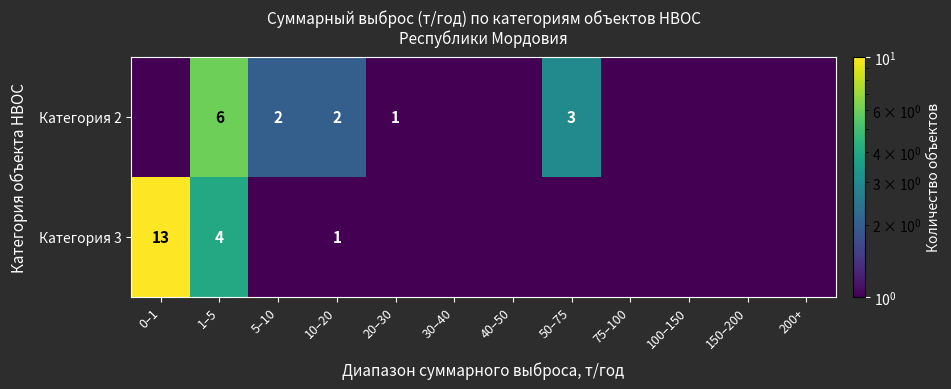

At which category is the sum across all series the highest?

0–1